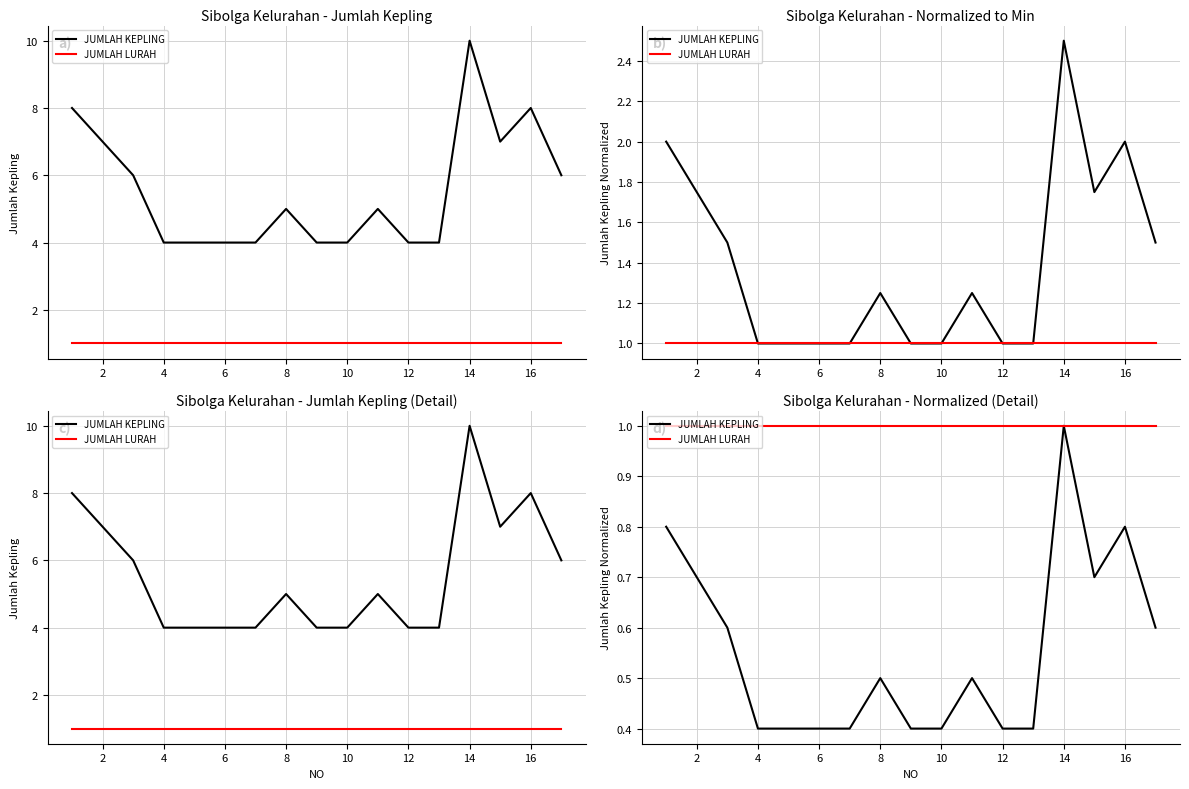

True or false: JUMLAH LURAH and JUMLAH KEPLING intersect in this chart.

False